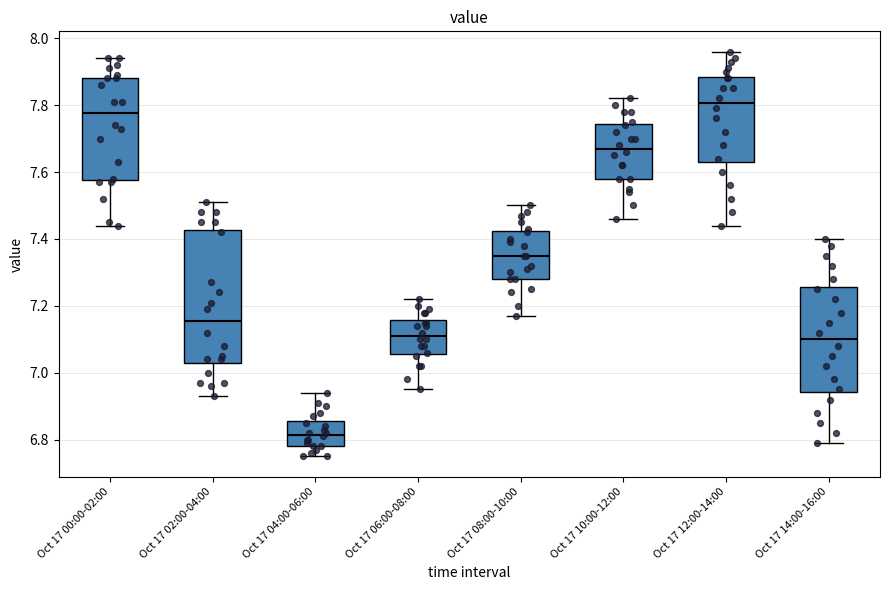

Which box is the tallest, from its lower edge to its upper edge?

Oct 17 02:00-04:00